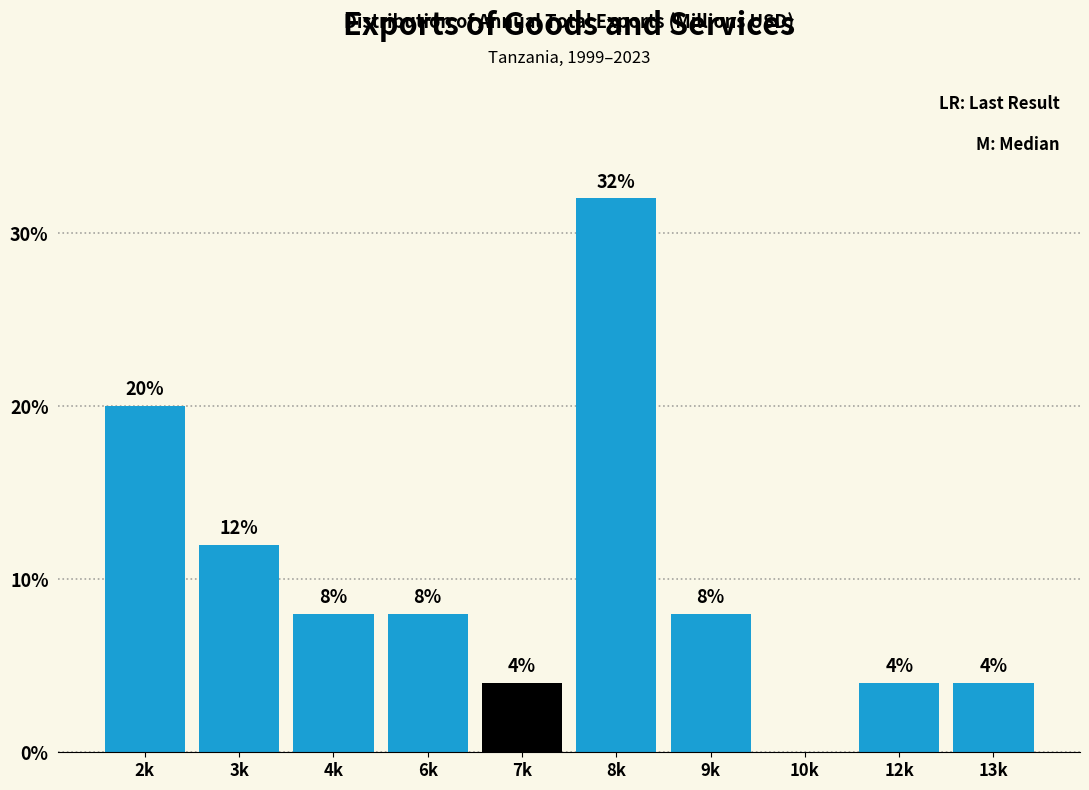

Reading left to right, extract all data points from this chart.

2k=20	3k=12	4k=8	6k=8	7k=4	8k=32	9k=8	10k=0	12k=4	13k=4